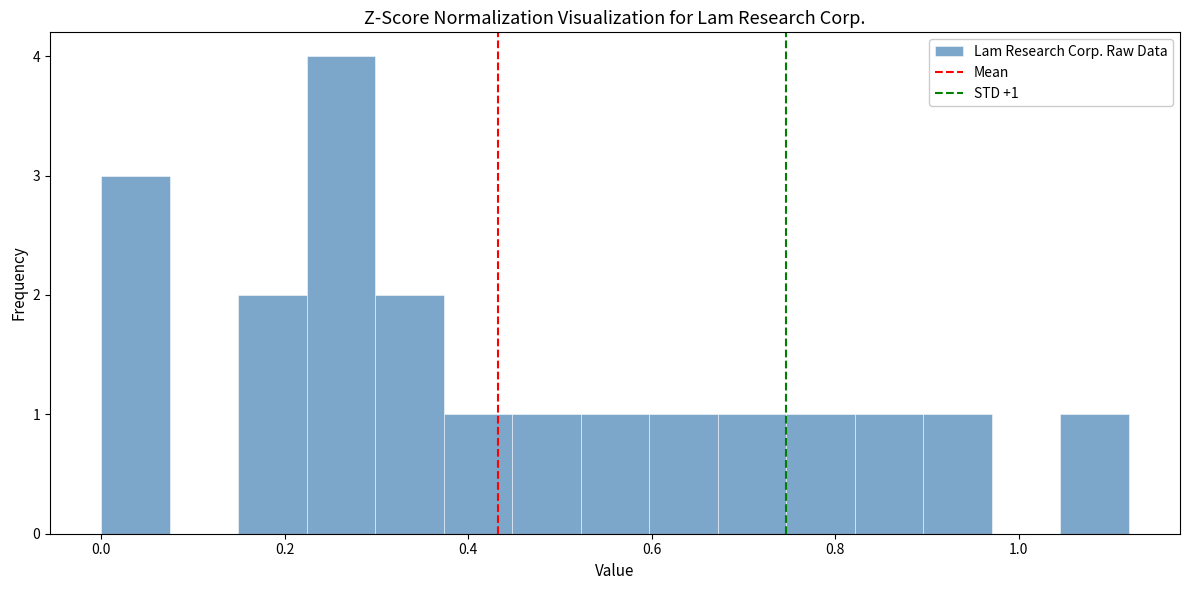

Read against the x-axis, roughly where is the centre of the tallest bar?

0.26